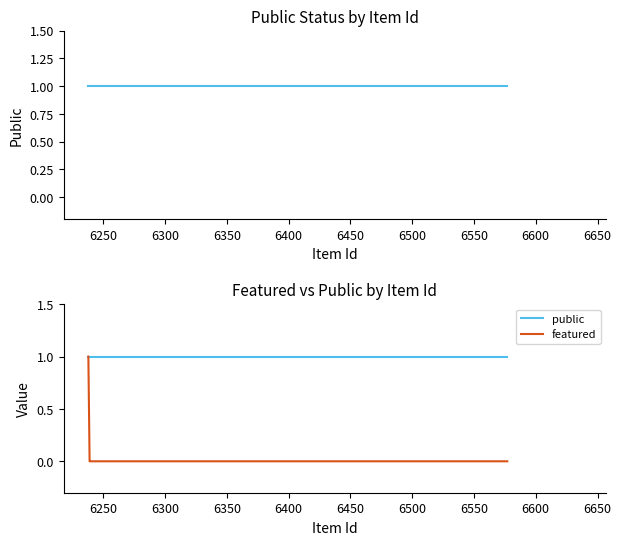

Is the value of public at 6350 greater than the value of featured at 6250?

Yes